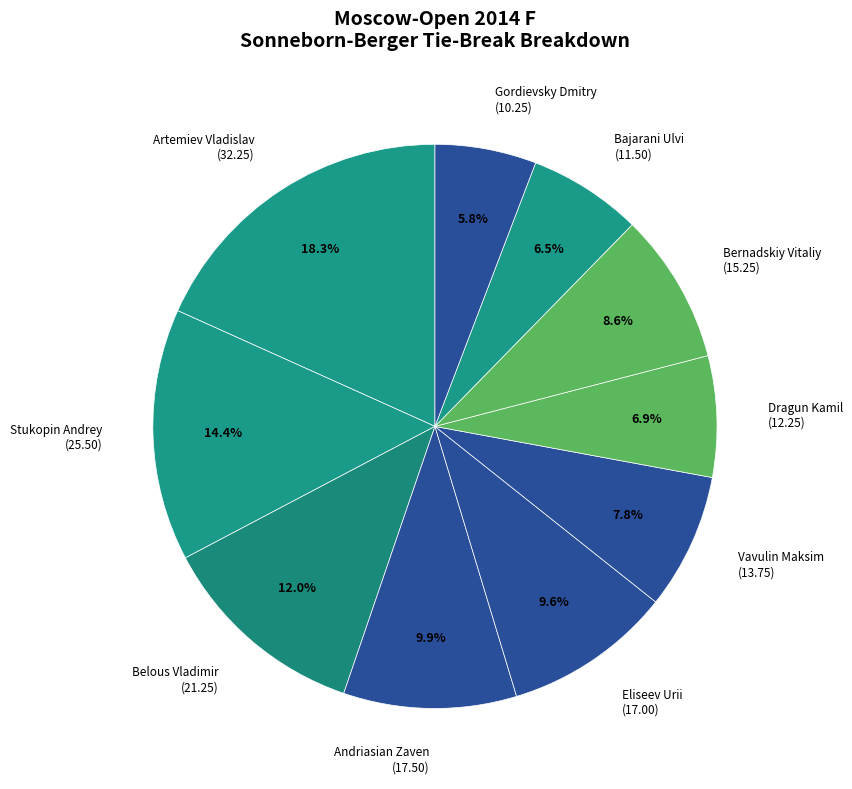

Approximately how many times larger is the value at Vavulin Maksim compared to Bernadskiy Vitaliy?

0.9